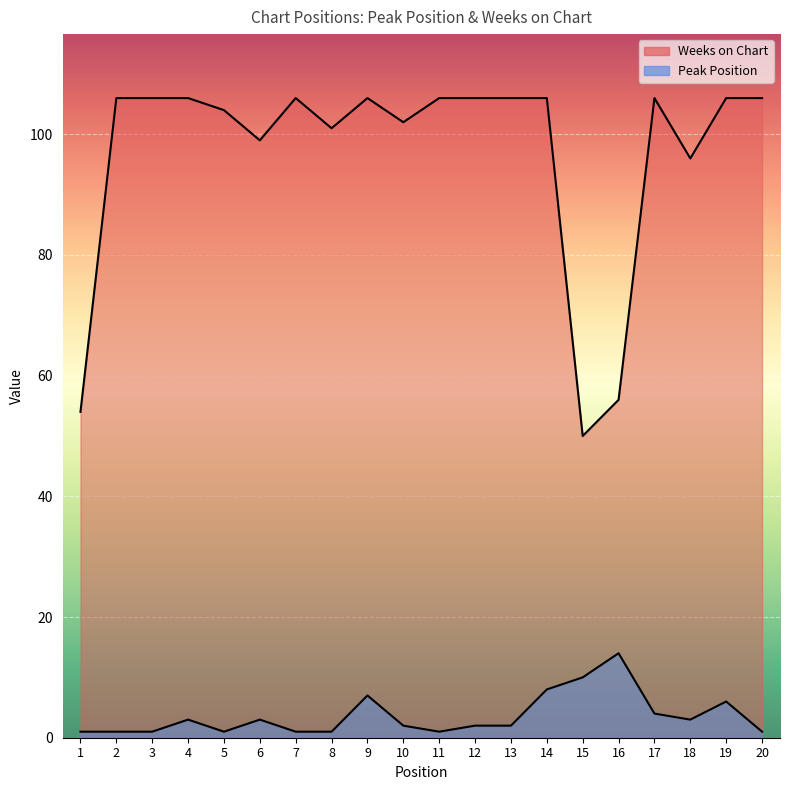

At which category does Weeks on Chart reach its first local peak?

7